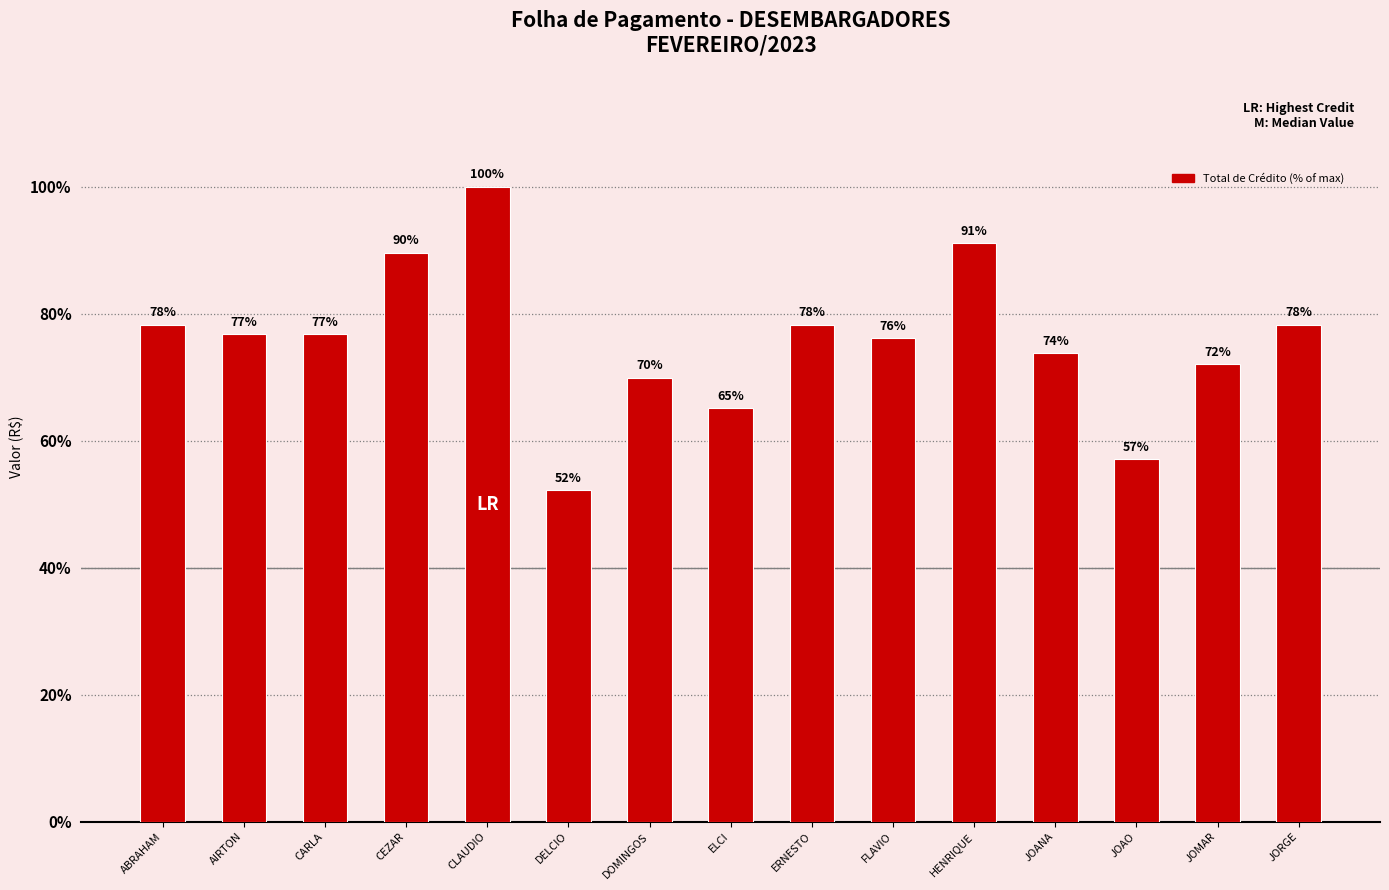

Is it true that the value at HENRIQUE is 23.5?

False